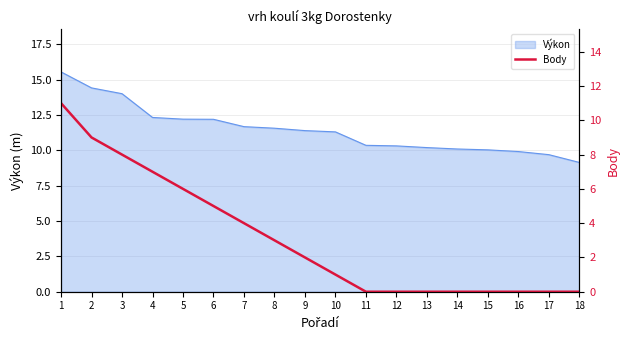

What is the highest value of the Výkon series?

15.5